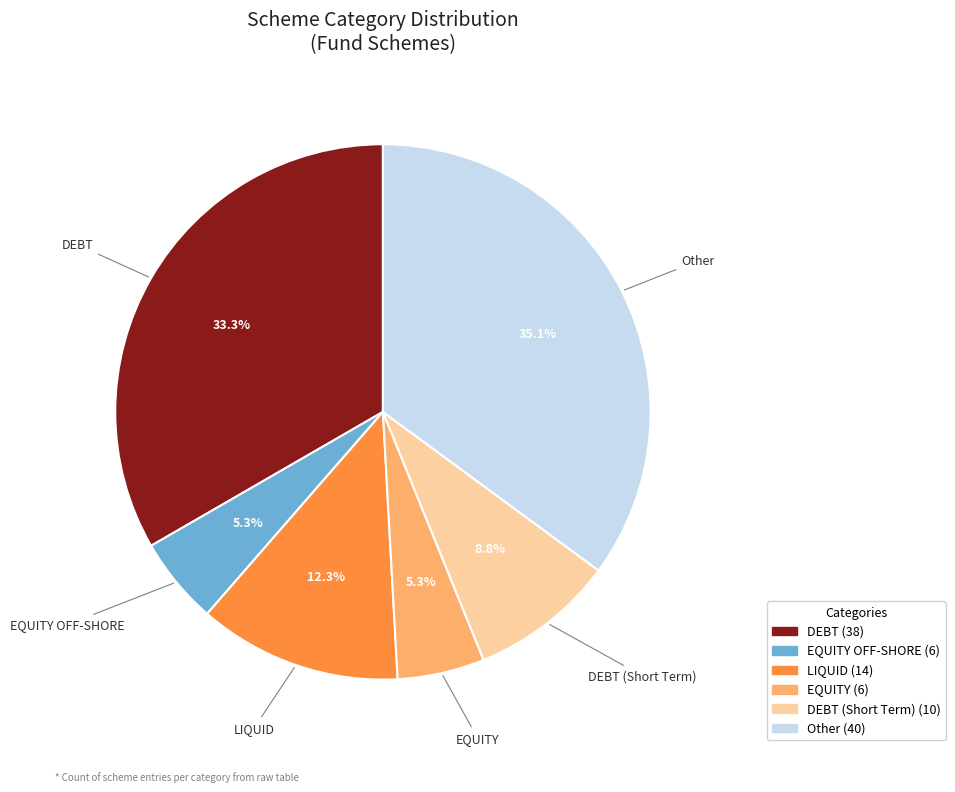

Is there any slice that represents more than half of the pie?

No